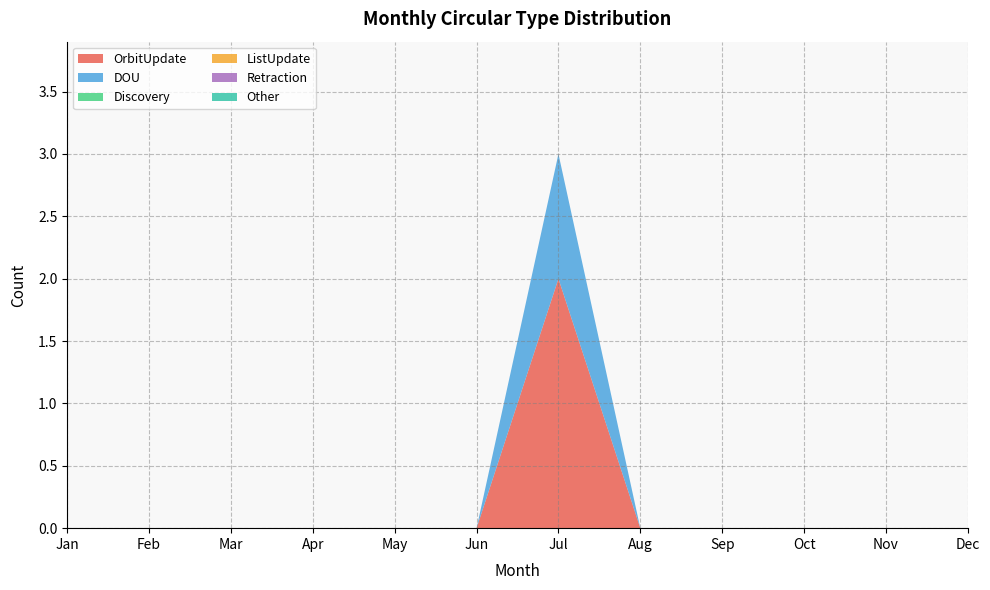

Reading right to left, what are all the values shown in this chart?

OrbitUpdate: Dec=0	Nov=0	Oct=0	Sep=0	Aug=0	Jul=2	Jun=0	May=0	Apr=0	Mar=0	Feb=0	Jan=0
DOU: Dec=0	Nov=0	Oct=0	Sep=0	Aug=0	Jul=1	Jun=0	May=0	Apr=0	Mar=0	Feb=0	Jan=0
Discovery: Dec=0	Nov=0	Oct=0	Sep=0	Aug=0	Jul=0	Jun=0	May=0	Apr=0	Mar=0	Feb=0	Jan=0
ListUpdate: Dec=0	Nov=0	Oct=0	Sep=0	Aug=0	Jul=0	Jun=0	May=0	Apr=0	Mar=0	Feb=0	Jan=0
Retraction: Dec=0	Nov=0	Oct=0	Sep=0	Aug=0	Jul=0	Jun=0	May=0	Apr=0	Mar=0	Feb=0	Jan=0
Other: Dec=0	Nov=0	Oct=0	Sep=0	Aug=0	Jul=0	Jun=0	May=0	Apr=0	Mar=0	Feb=0	Jan=0